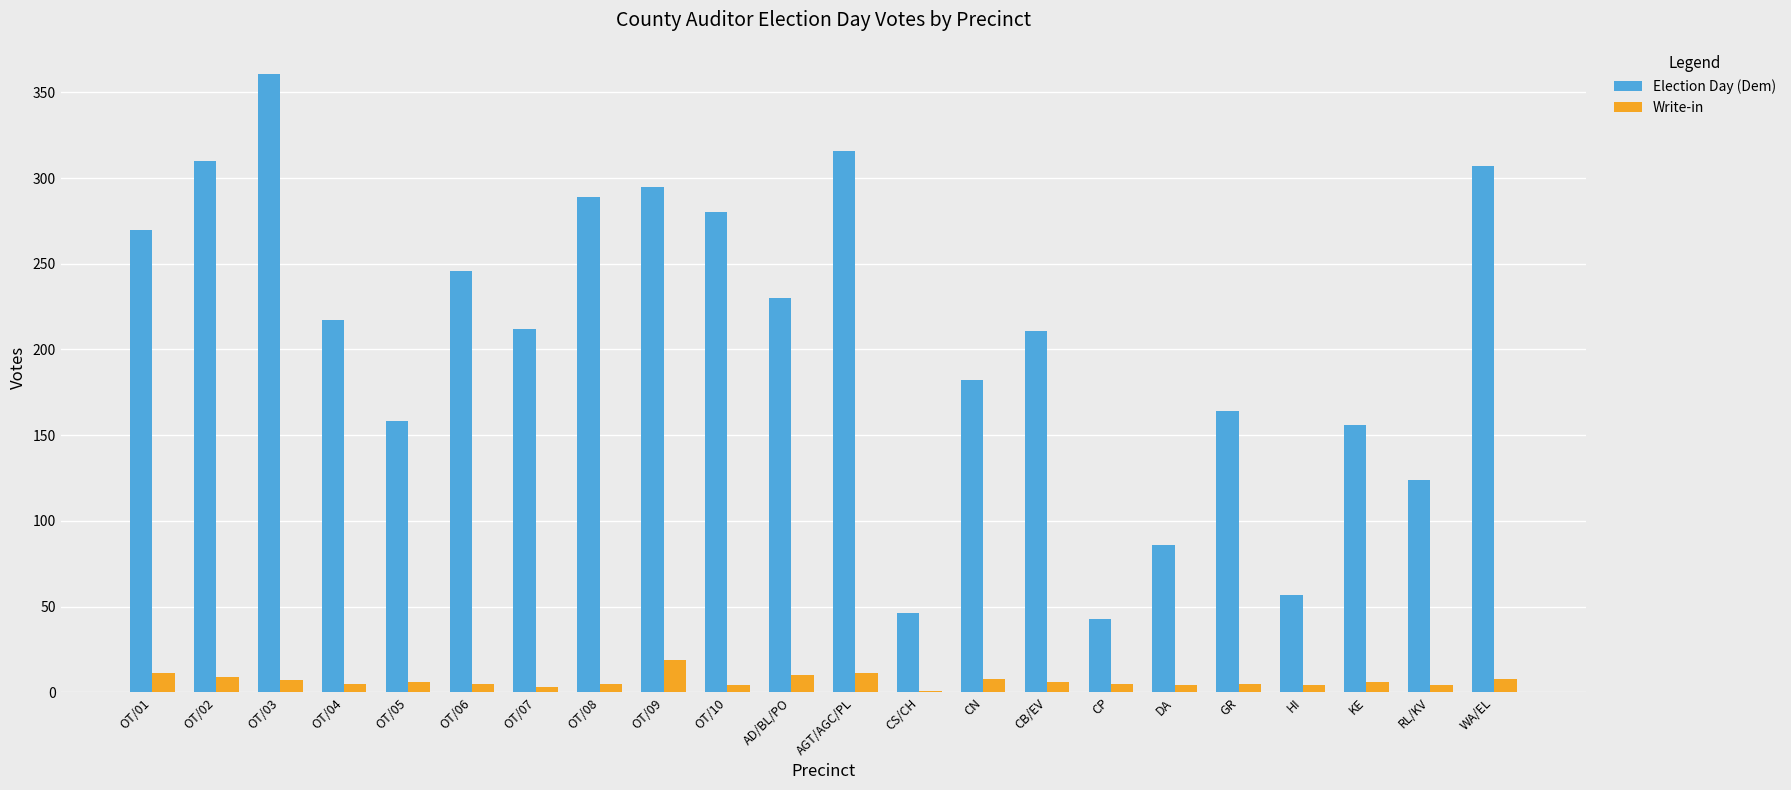

Is the value of Write-in at OT/05 greater than the value of Election Day (Dem) at DA?

No